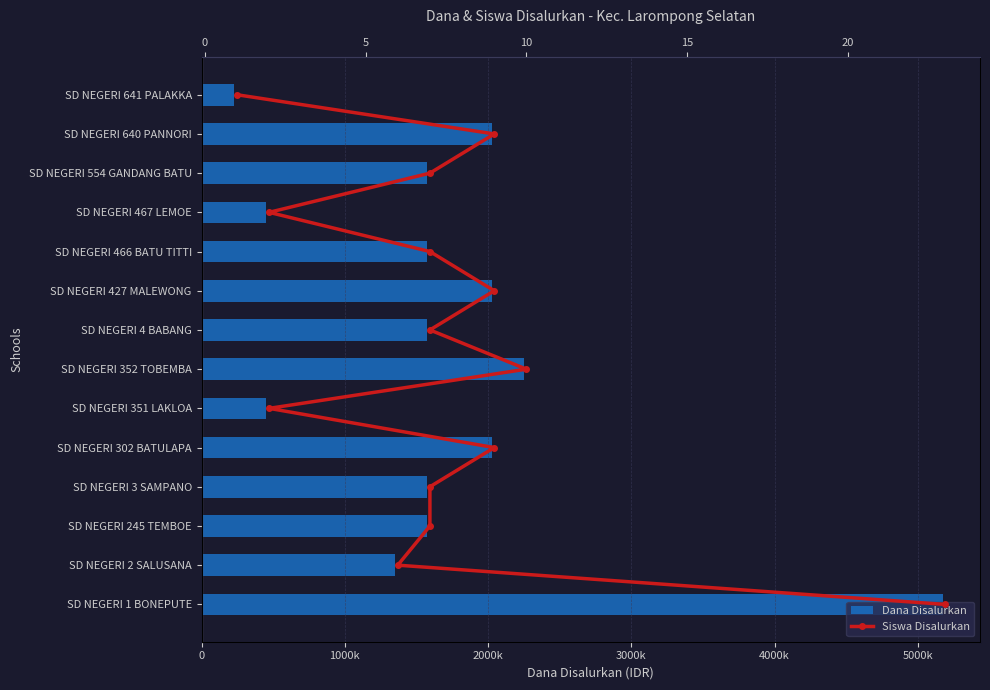

How many values in the Dana Disalurkan series are below 1575000?

4